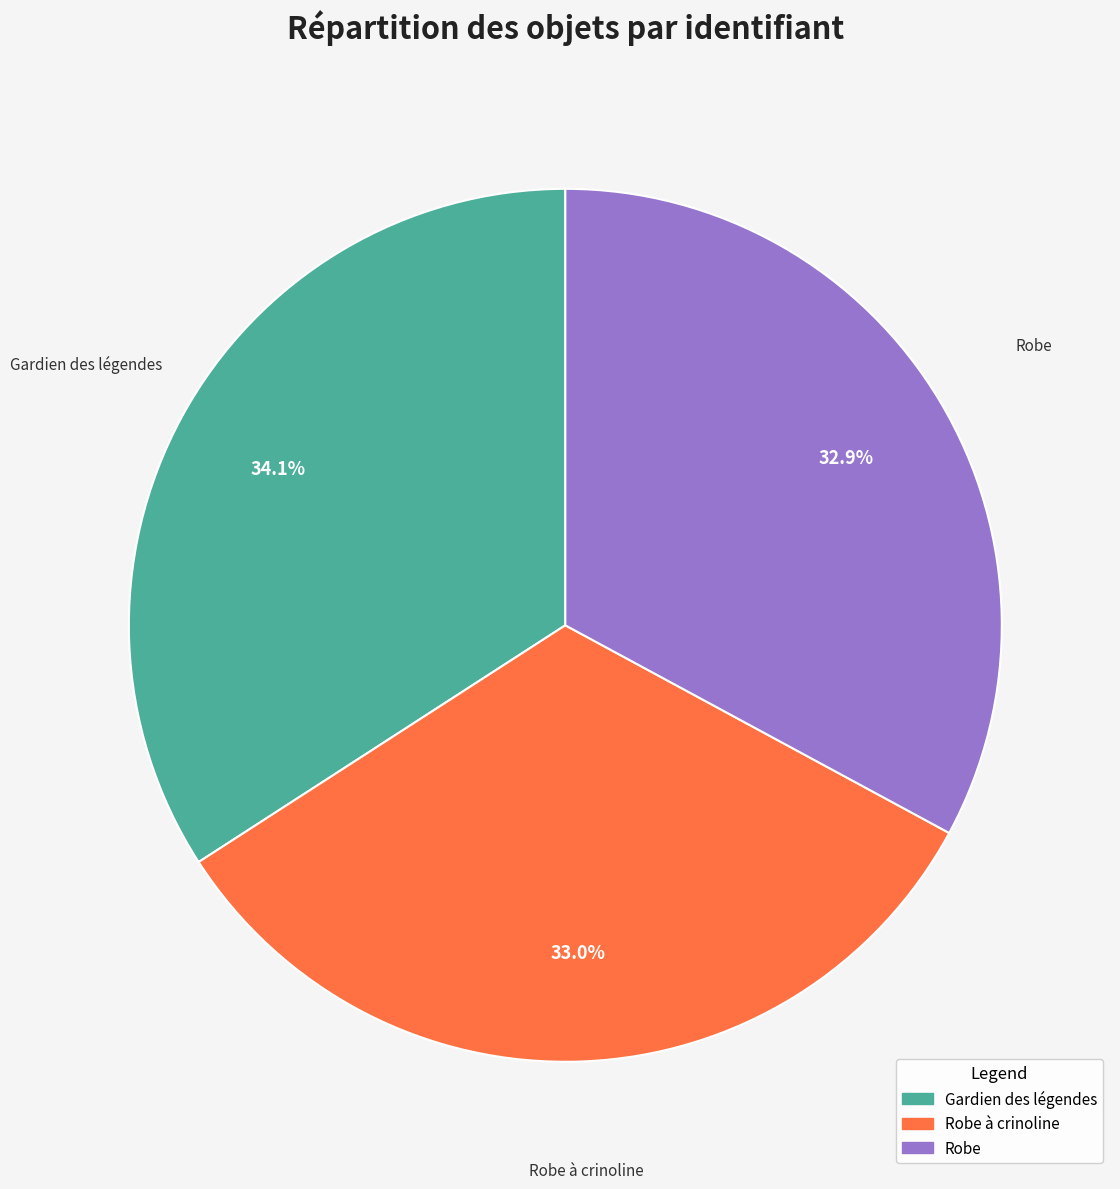

Does any single category account for the majority?

No